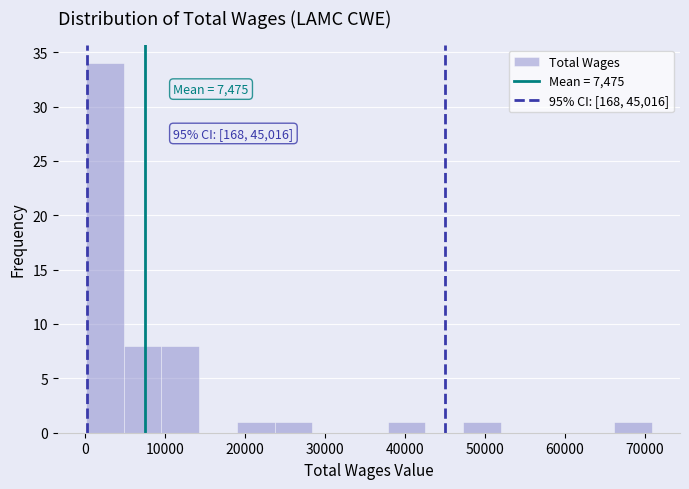

Which range on the x-axis has the tallest bar?

0 to 5000